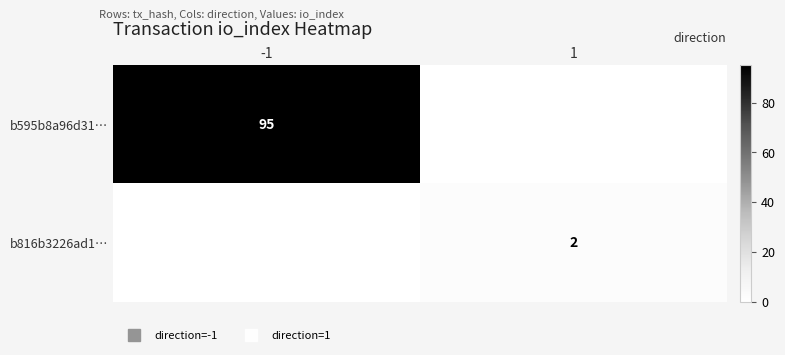

How many values in the b816b3226ad1… series are below 2?

1